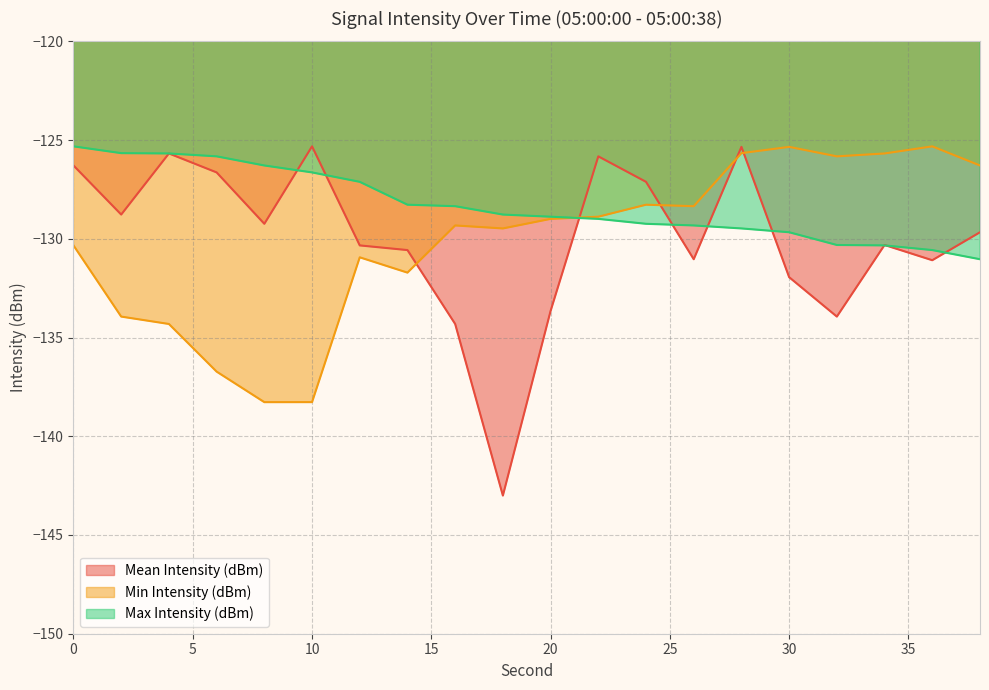

How many values in the Min Intensity (dBm) series exceed -128?

6